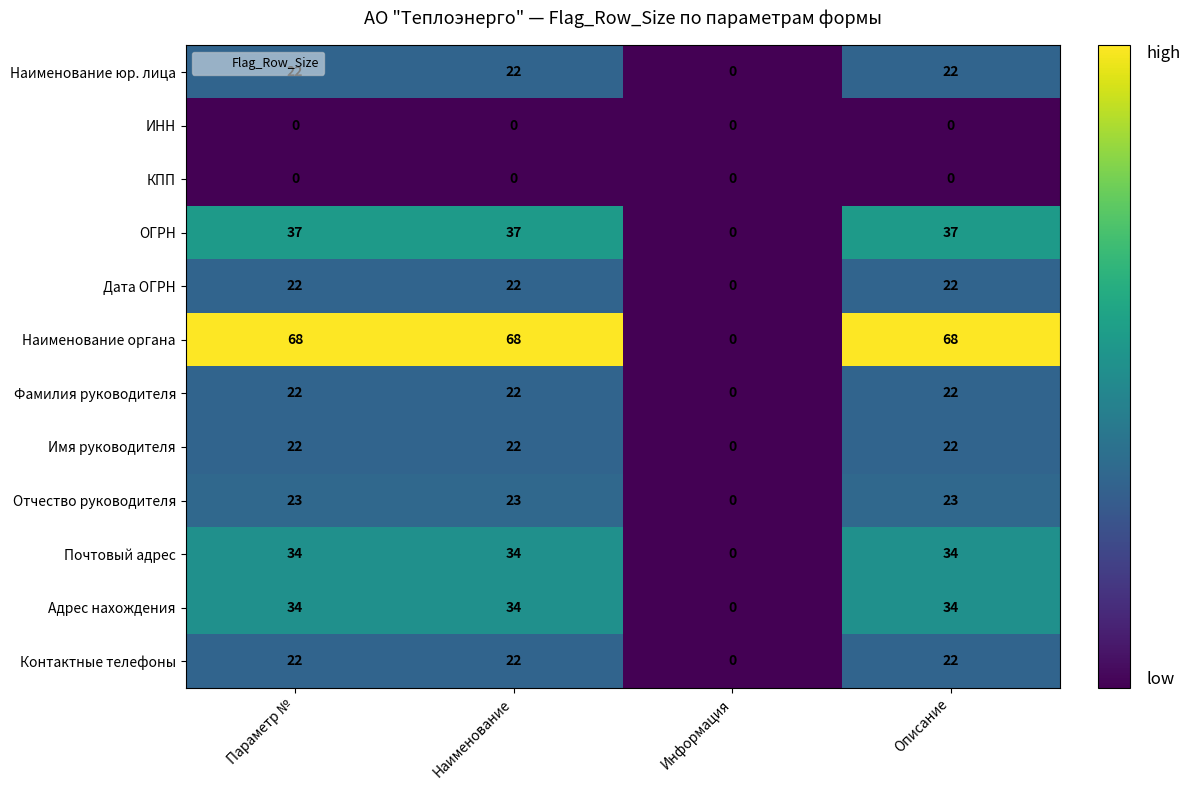

What value does the Контактные телефоны series have at Наименование, to the nearest 10?

20